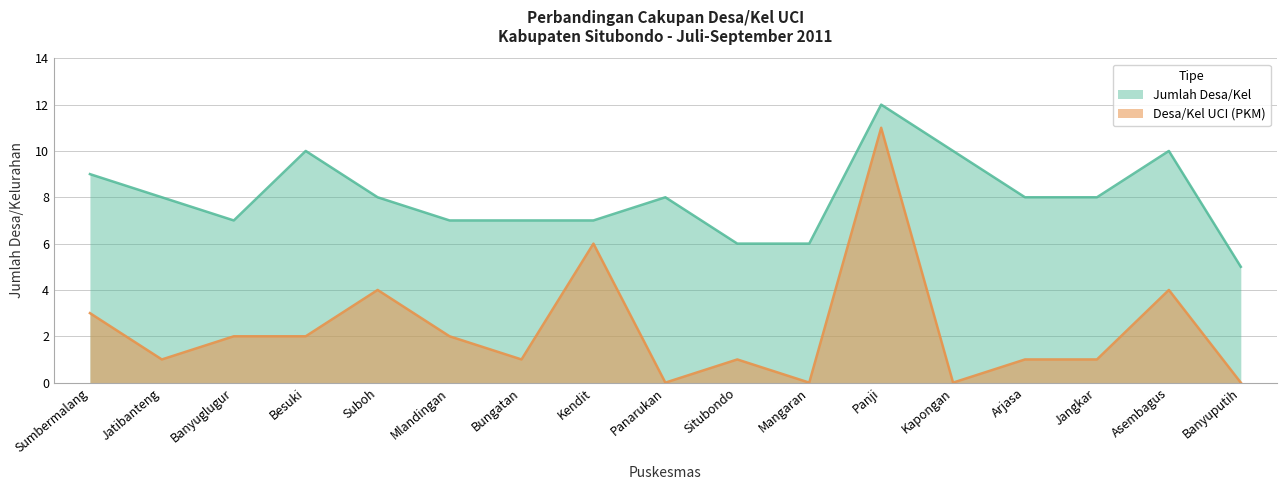

What is the difference between the highest and lowest values at Mangaran?

6